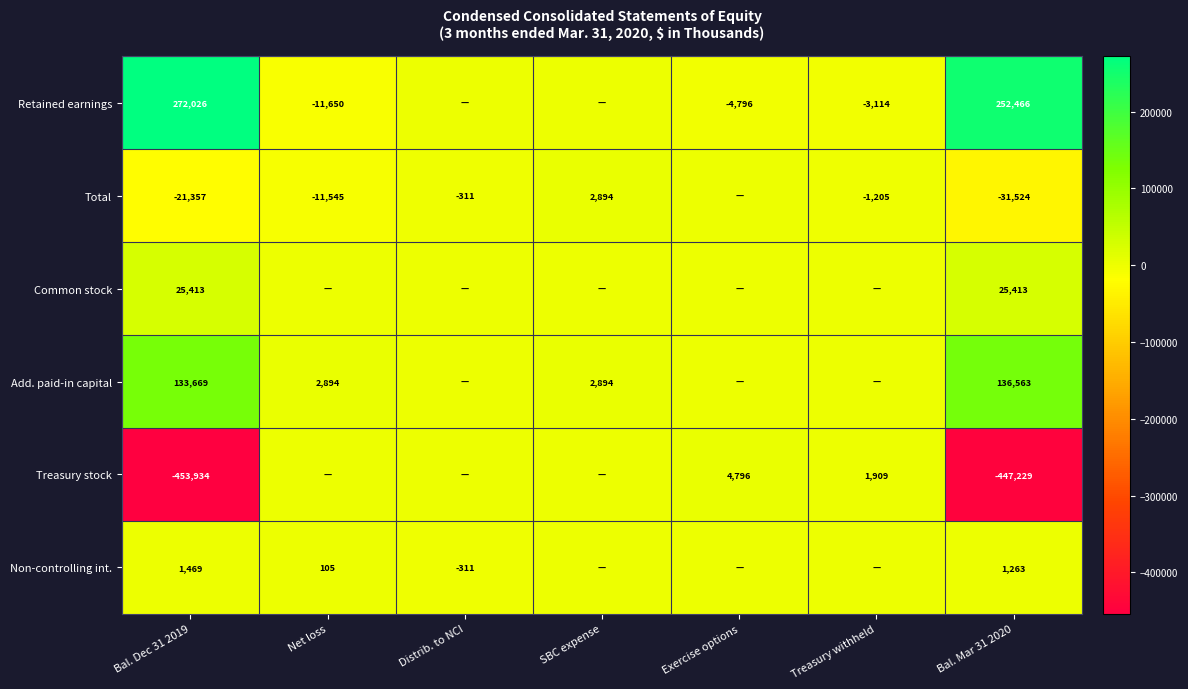

Is the value of Total at Distrib. to NCI greater than the value of Retained earnings at Net loss?

Yes